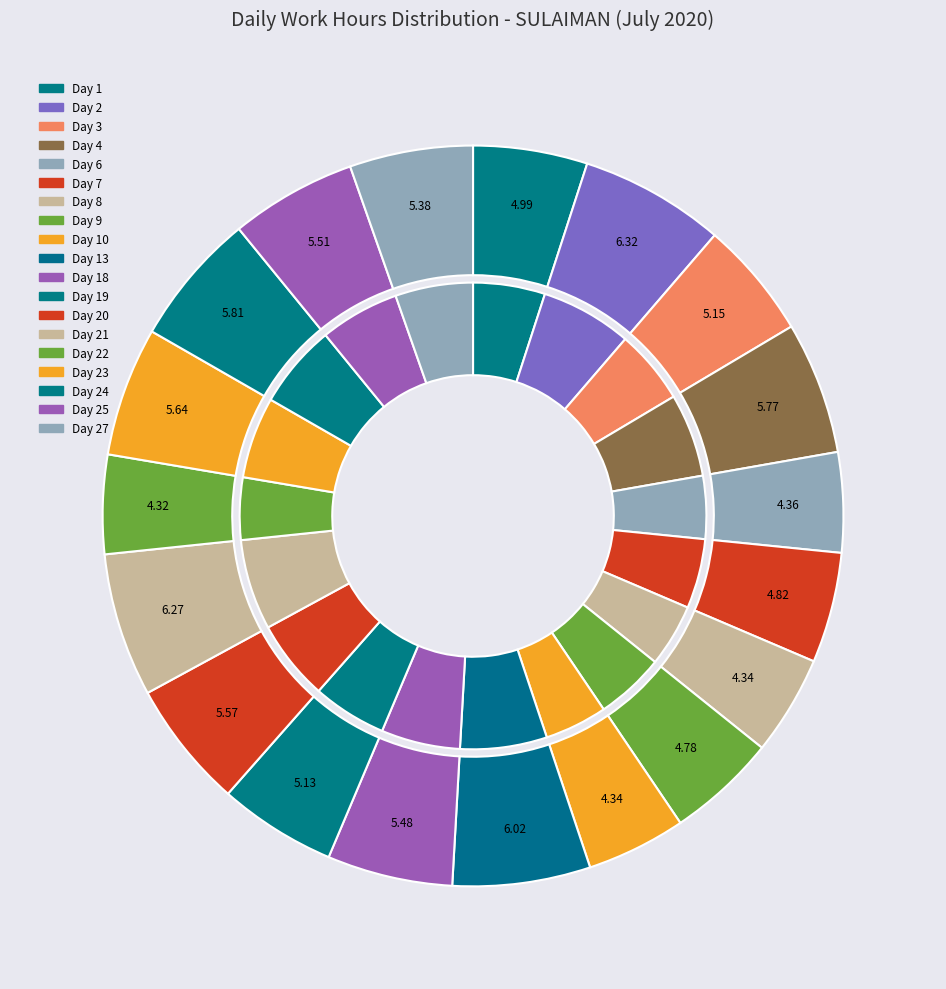

Which category has the smallest portion of the pie?

Day 22